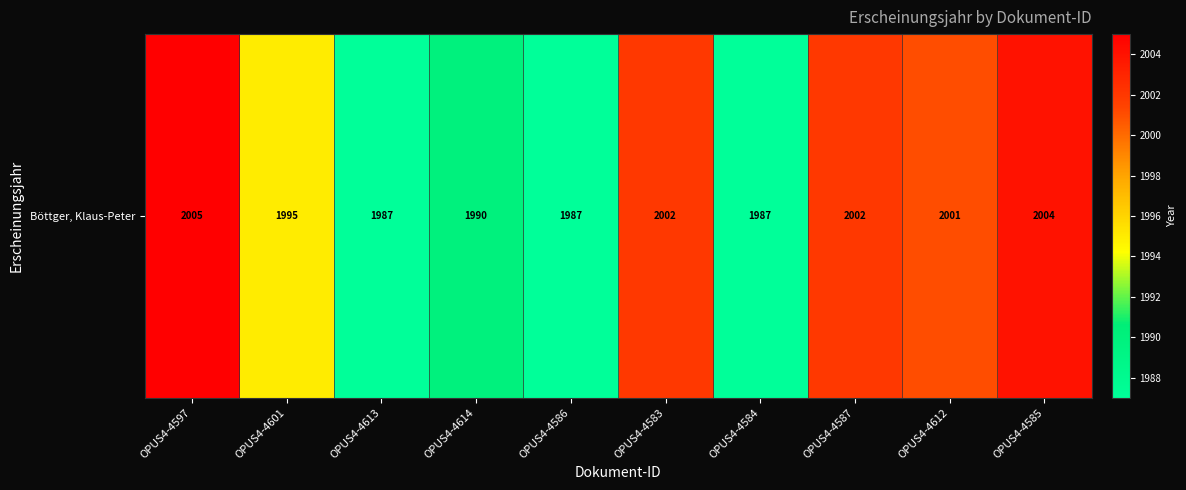

Reading right to left, what are all the values shown in this chart?

2004	2001	2002	1987	2002	1987	1990	1987	1995	2005